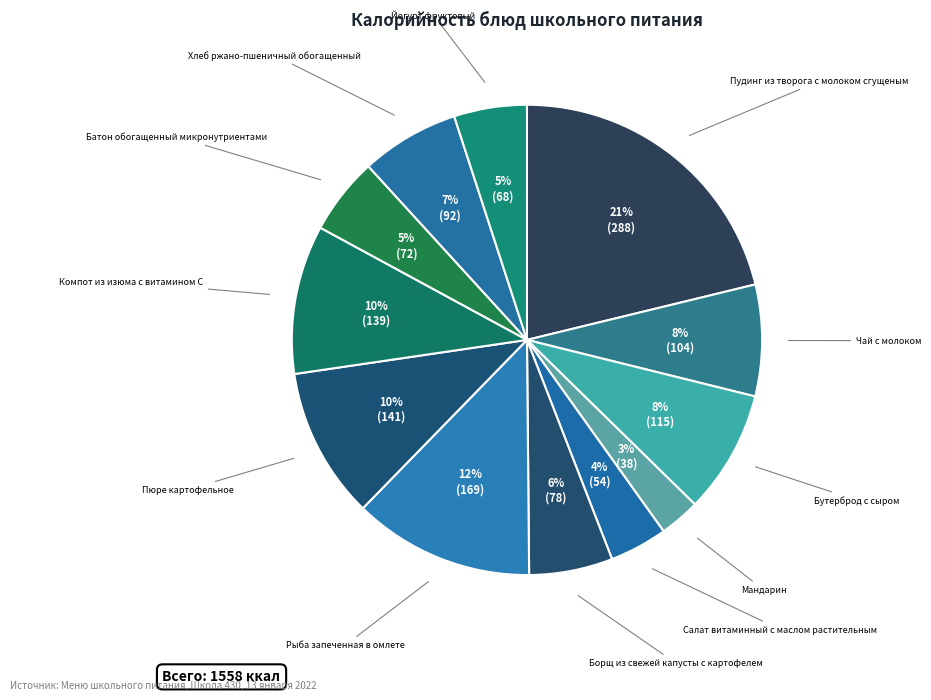

How many segments does this pie chart have?

12